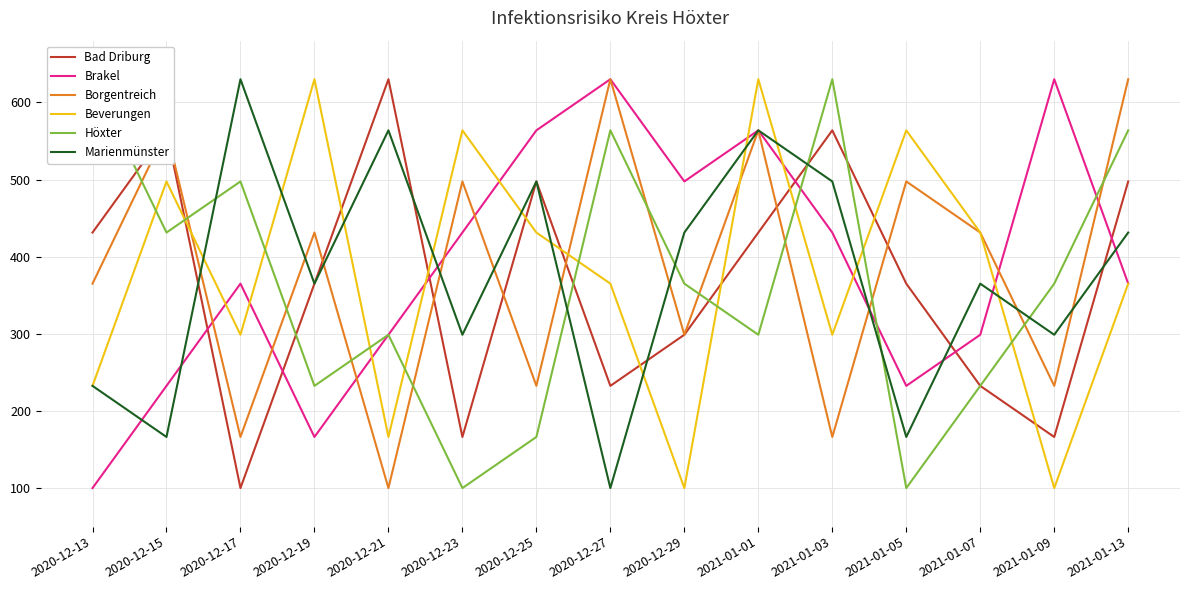

True or false: Borgentreich has more than 2 points higher than both neighbors.

True